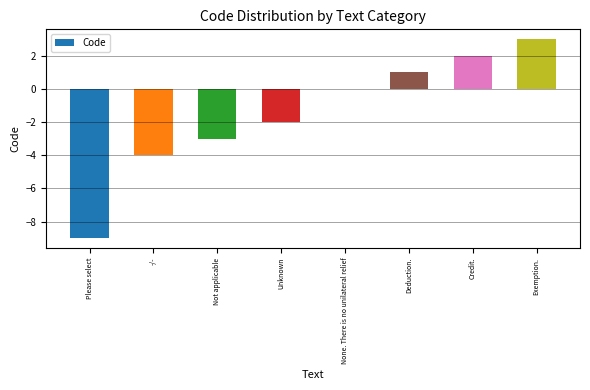

What is the sum of all values?

-12